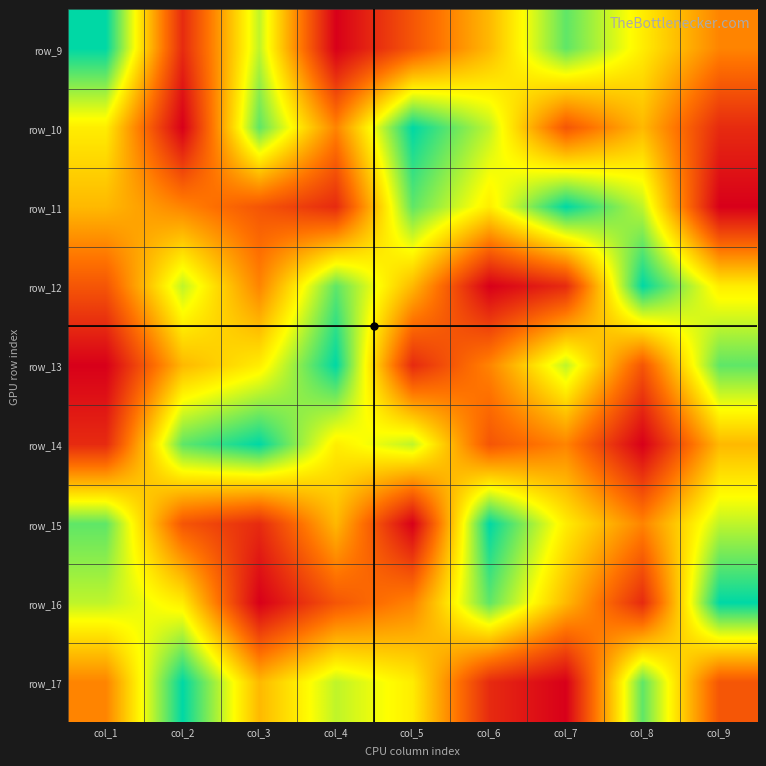

What is the spread (max minus min) of values at col_5?

8